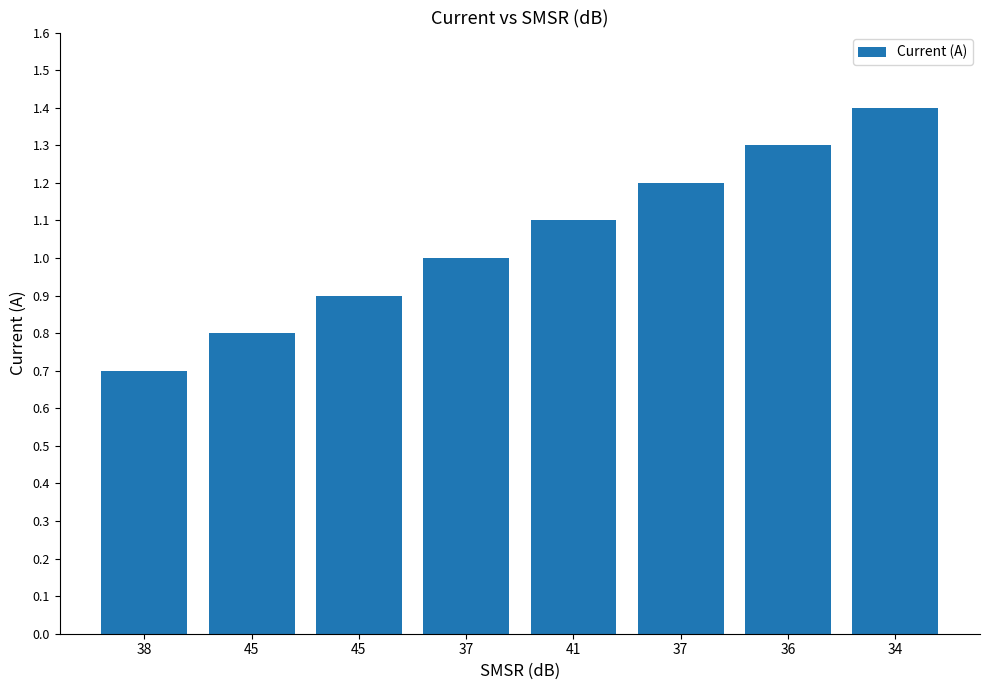

How many distinct data groups are displayed?

1